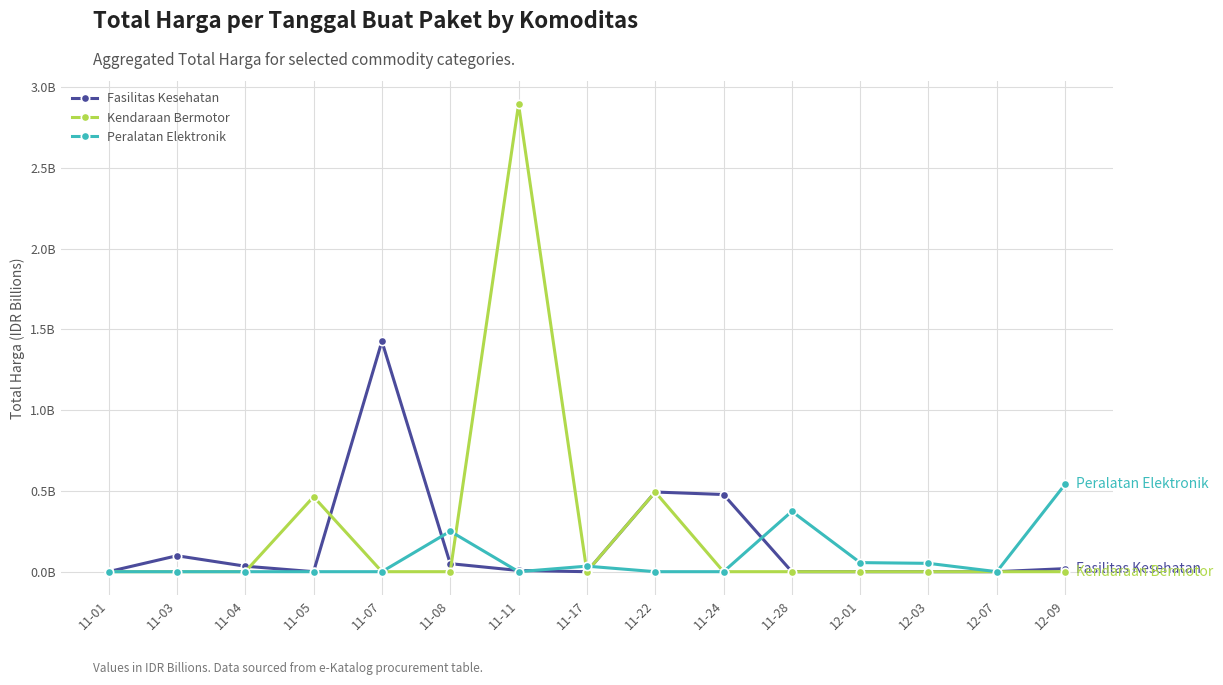

What is the maximum value for Peralatan Elektronik?

0.5